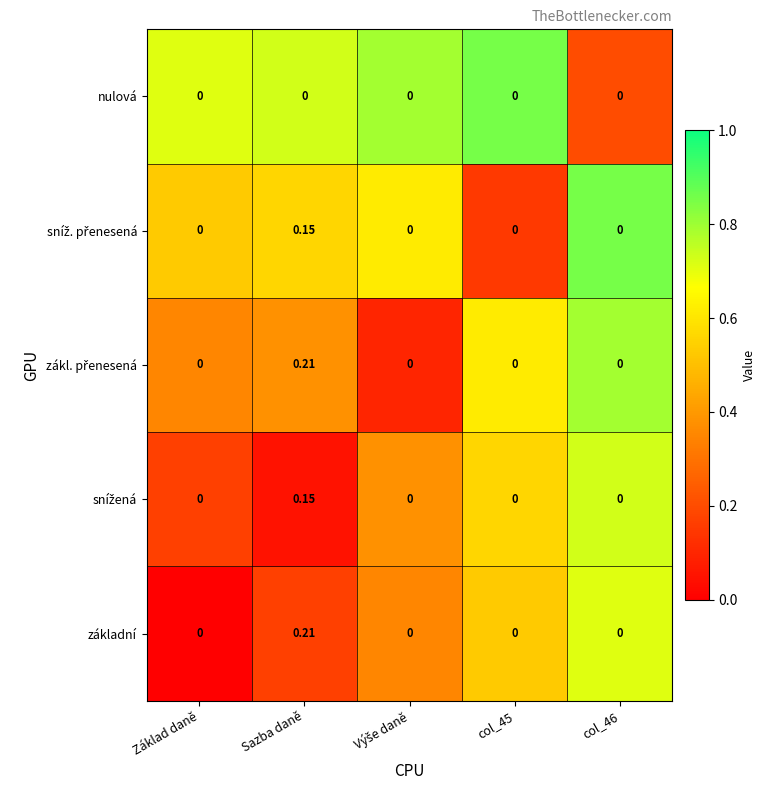

At which category is the sum across all series the highest?

Sazba daně